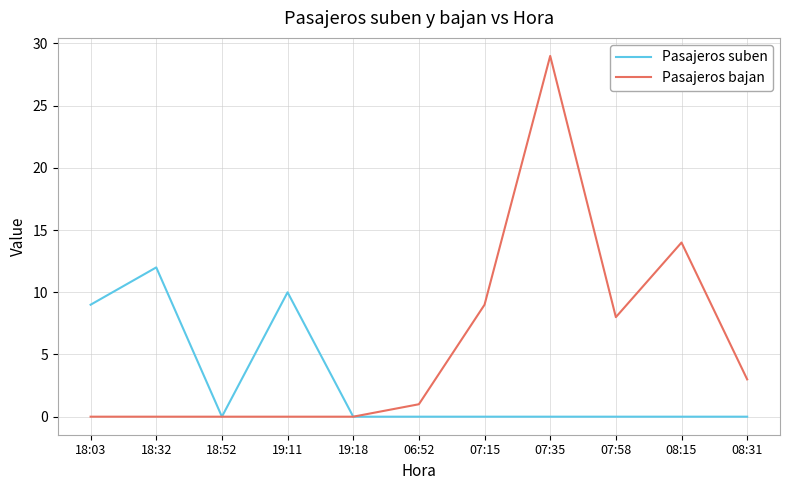

Which series has the largest total across all categories?

Pasajeros bajan